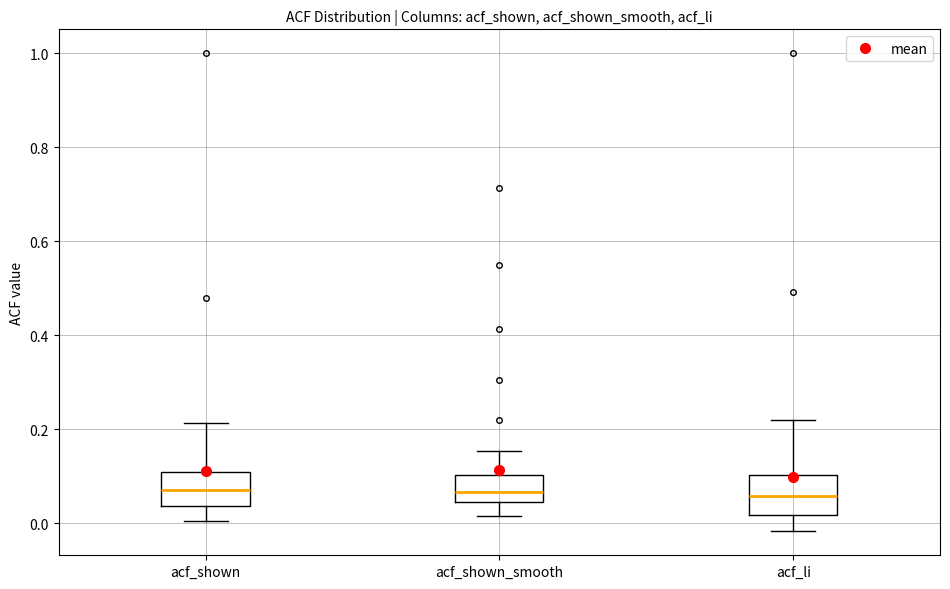

Reading left to right, read every box against the y-axis: the position of its median line, the range the box covers, and the ends of its whiskers. The values are not printed on the chart, so give them approximately, as read against the axis.

acf_shown: median 0.08, box 0.04 to 0.10, whiskers 0.00 to 0.22
acf_shown_smooth: median 0.06, box 0.04 to 0.10, whiskers 0.02 to 0.16
acf_li: median 0.06, box 0.02 to 0.10, whiskers -0.02 to 0.22